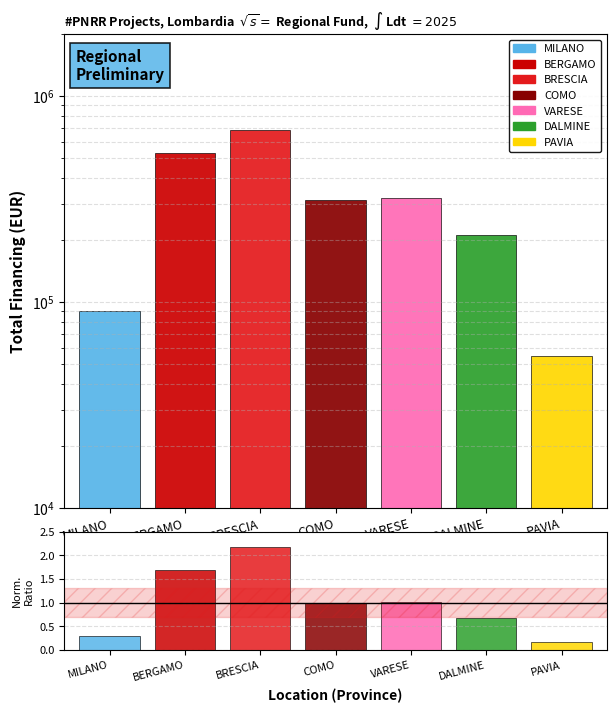

What is the sum of the values at BRESCIA and MILANO?

2.5